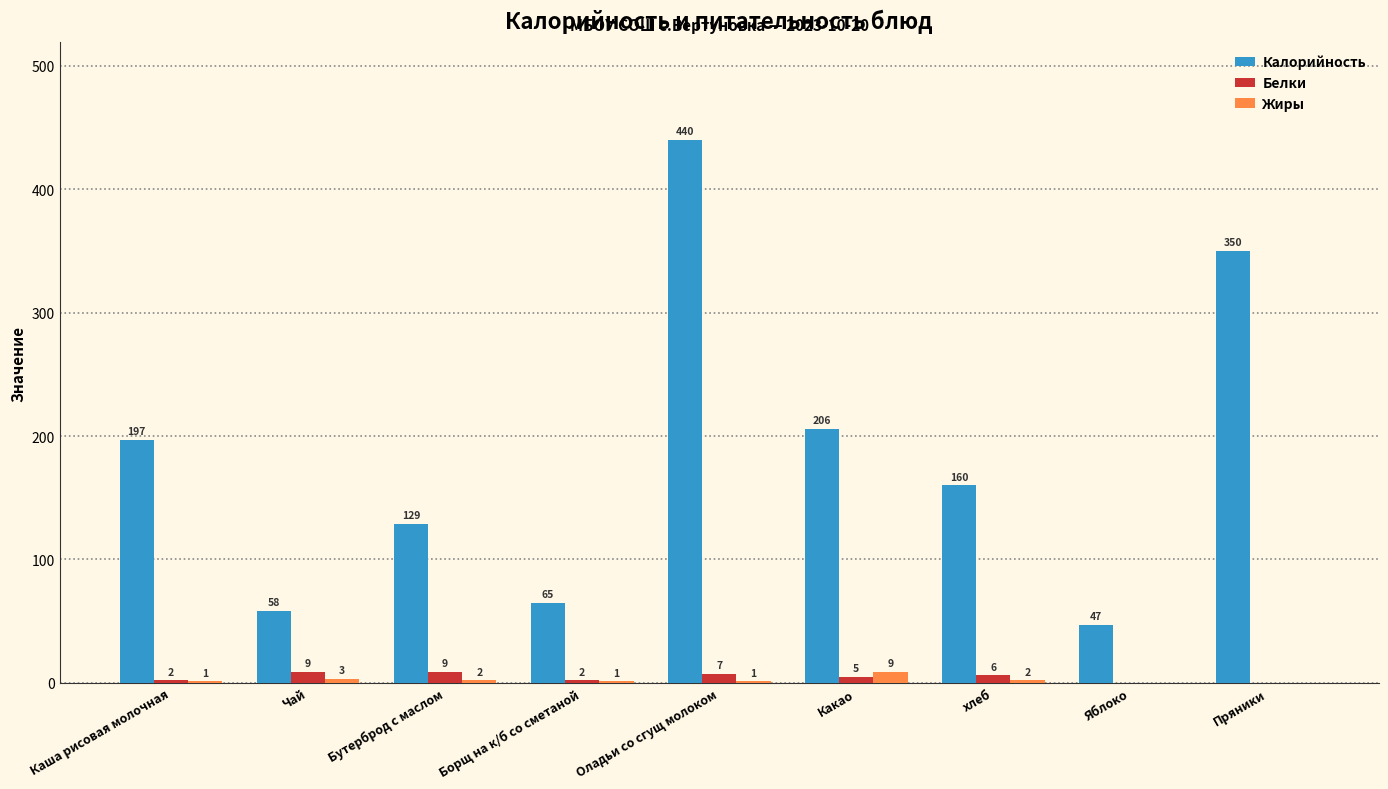

What is the average value of the Белки series?

4